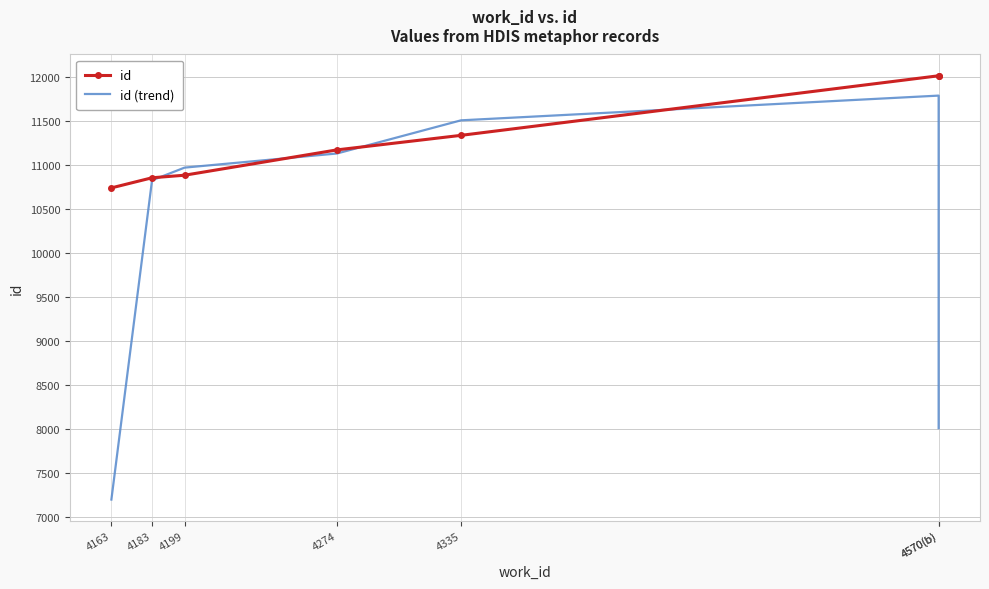

Which category has the highest value in the id series?

4570(b)